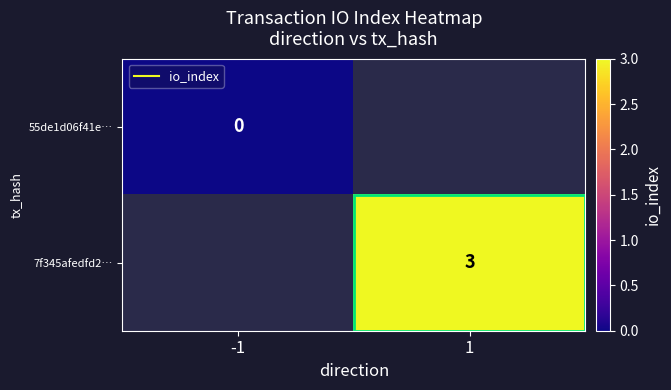

The 55de1d06f41e… series shows 0.0 at -1. True or false?

True